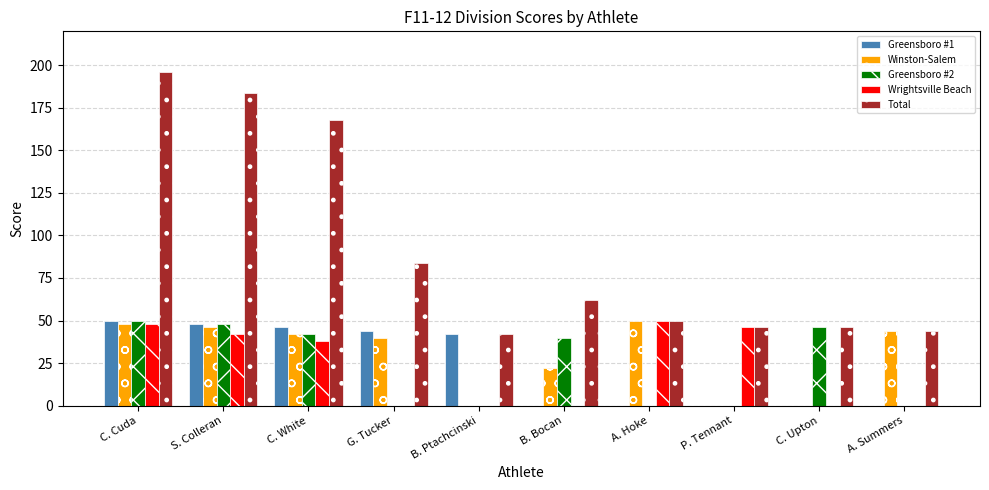

What are all the series names shown in the legend?

Greensboro #1, Winston-Salem, Greensboro #2, Wrightsville Beach, Total